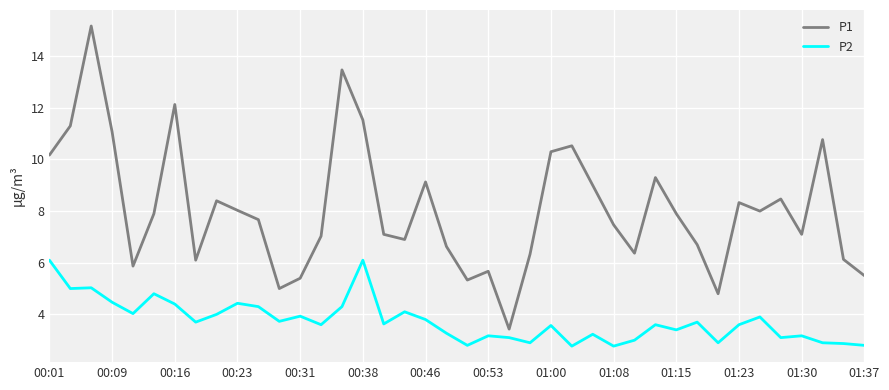

True or false: P1 and P2 cross at least once.

False